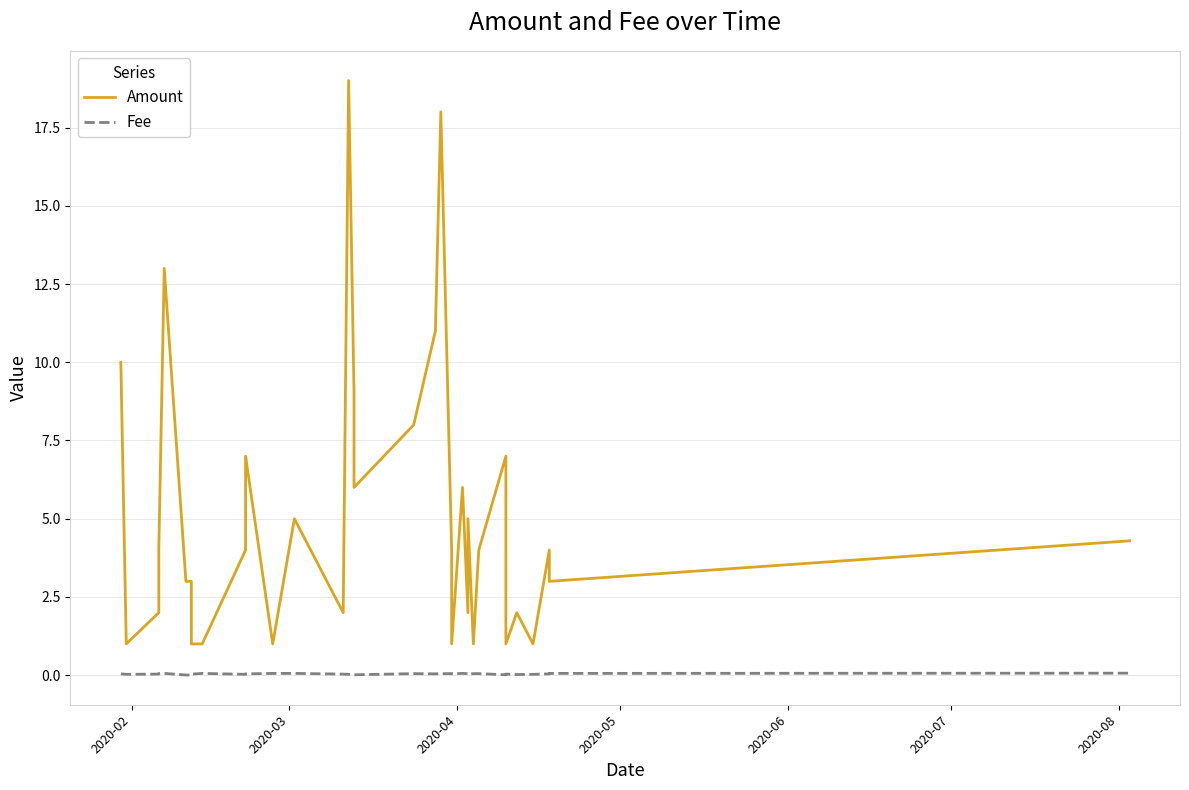

How many values in the Amount series exceed 4?

14